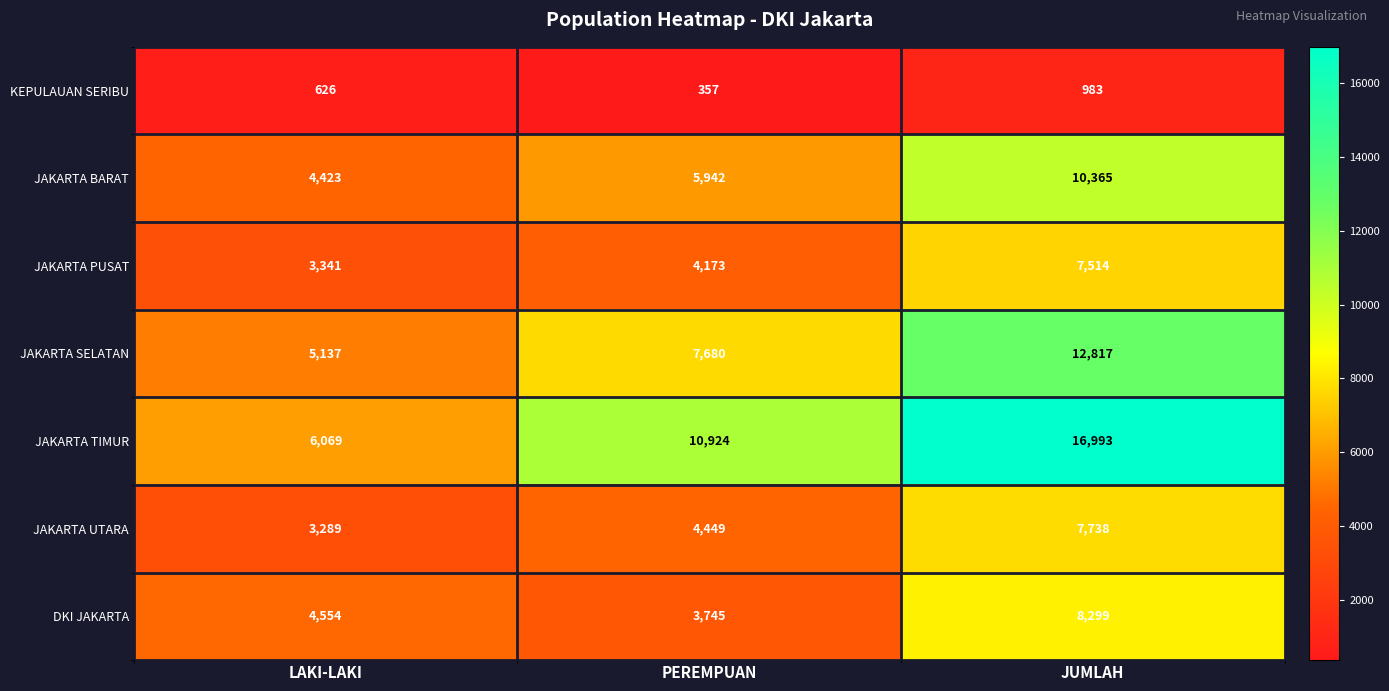

Which series has the largest total across all categories?

JAKARTA TIMUR